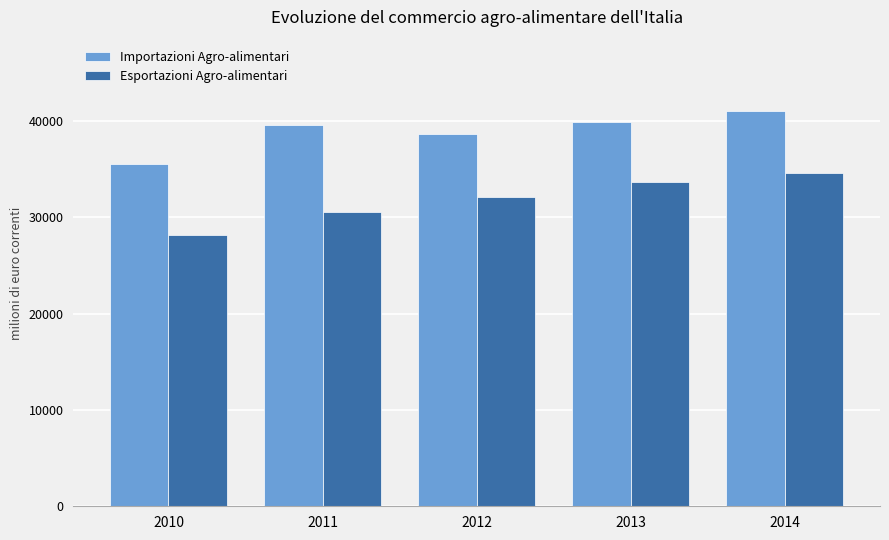

What are all the series names shown in the legend?

Importazioni Agro-alimentari, Esportazioni Agro-alimentari